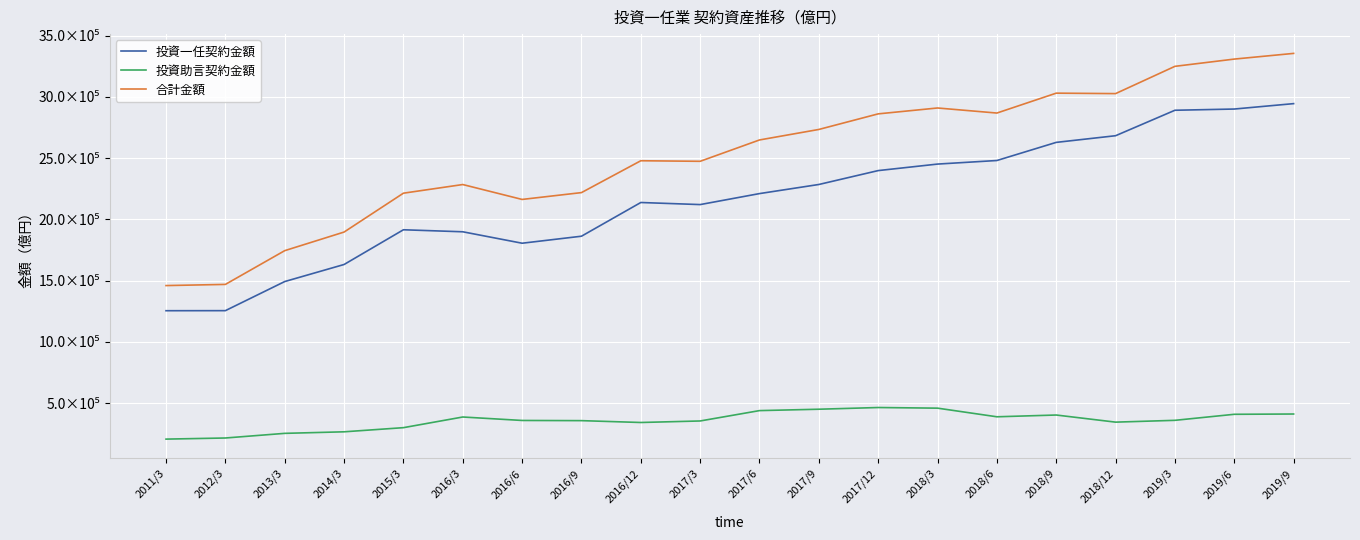

What are all the series names shown in the legend?

投資一任契約金額, 投資助言契約金額, 合計金額